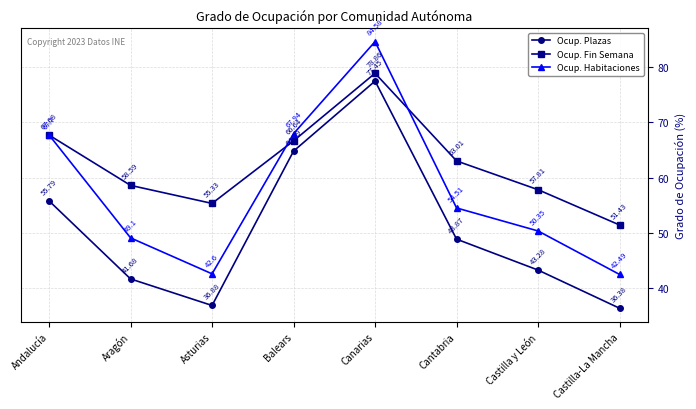

List the labels in order of Ocup. Plazas value, smallest first.

Castilla-La Mancha, Asturias, Aragón, Castilla y León, Cantabria, Andalucía, Balears, Canarias